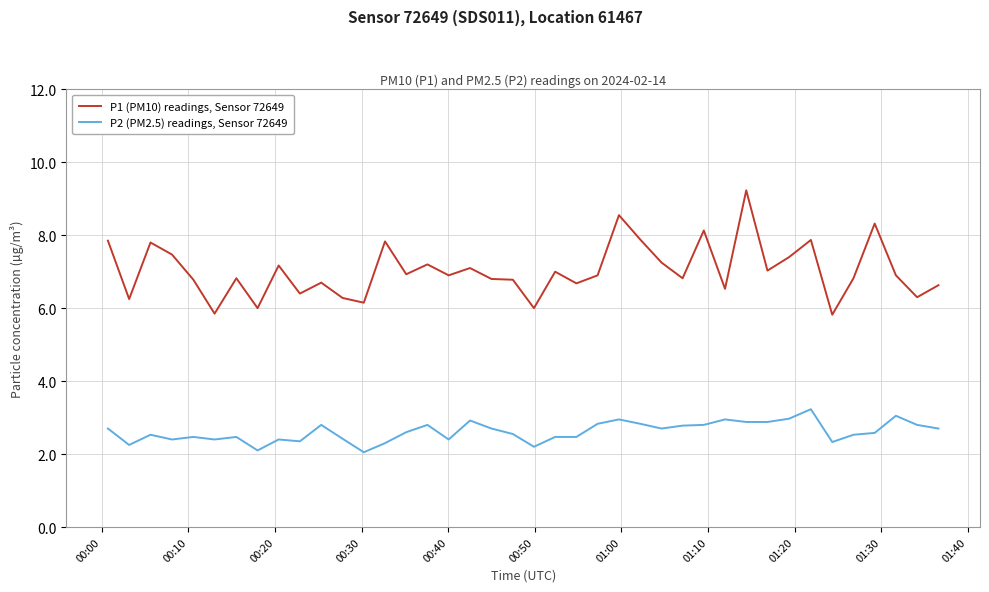

Which series has the largest total across all categories?

P1 (PM10) readings, Sensor 72649